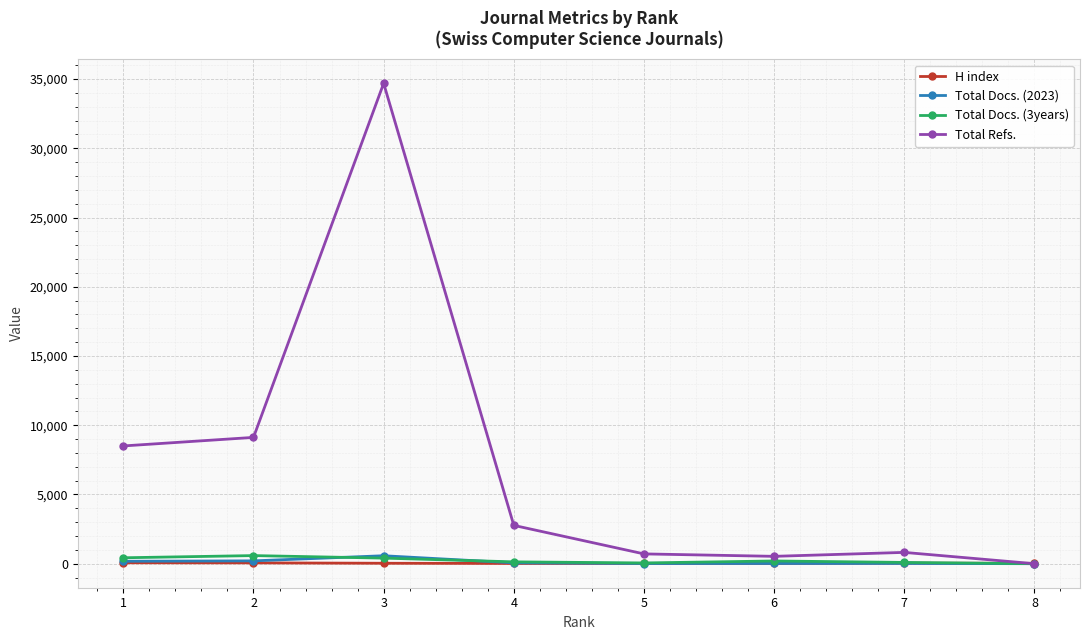

How many intersections are there between Total Docs. (2023) and Total Docs. (3years)?

2